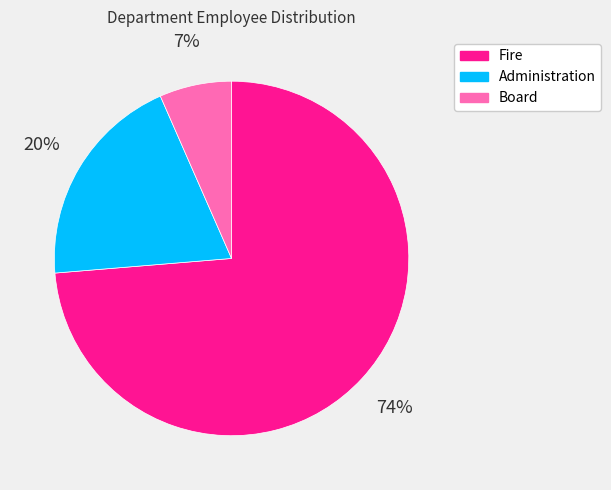

To the nearest percent, what percentage of the pie is Board?

7%